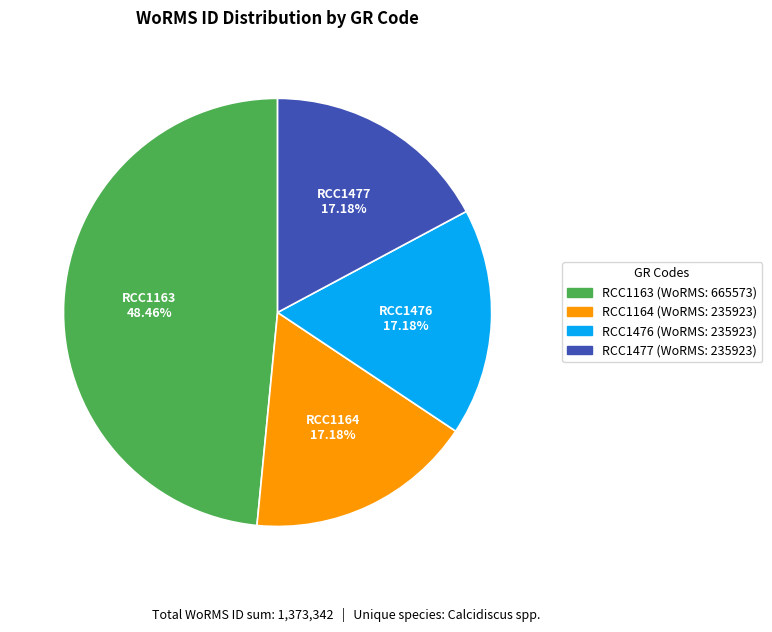

To the nearest percent, what is the combined percentage of RCC1476 and RCC1163?

66%